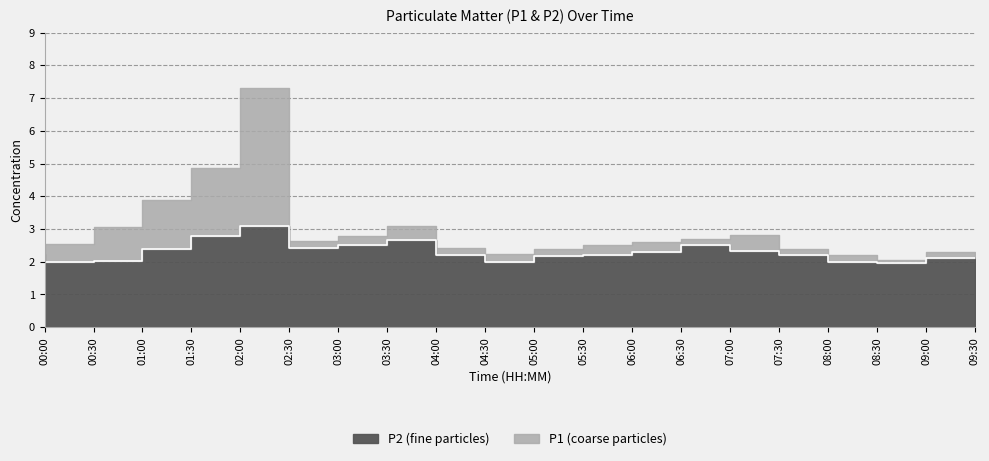

What is the average value?

2.3